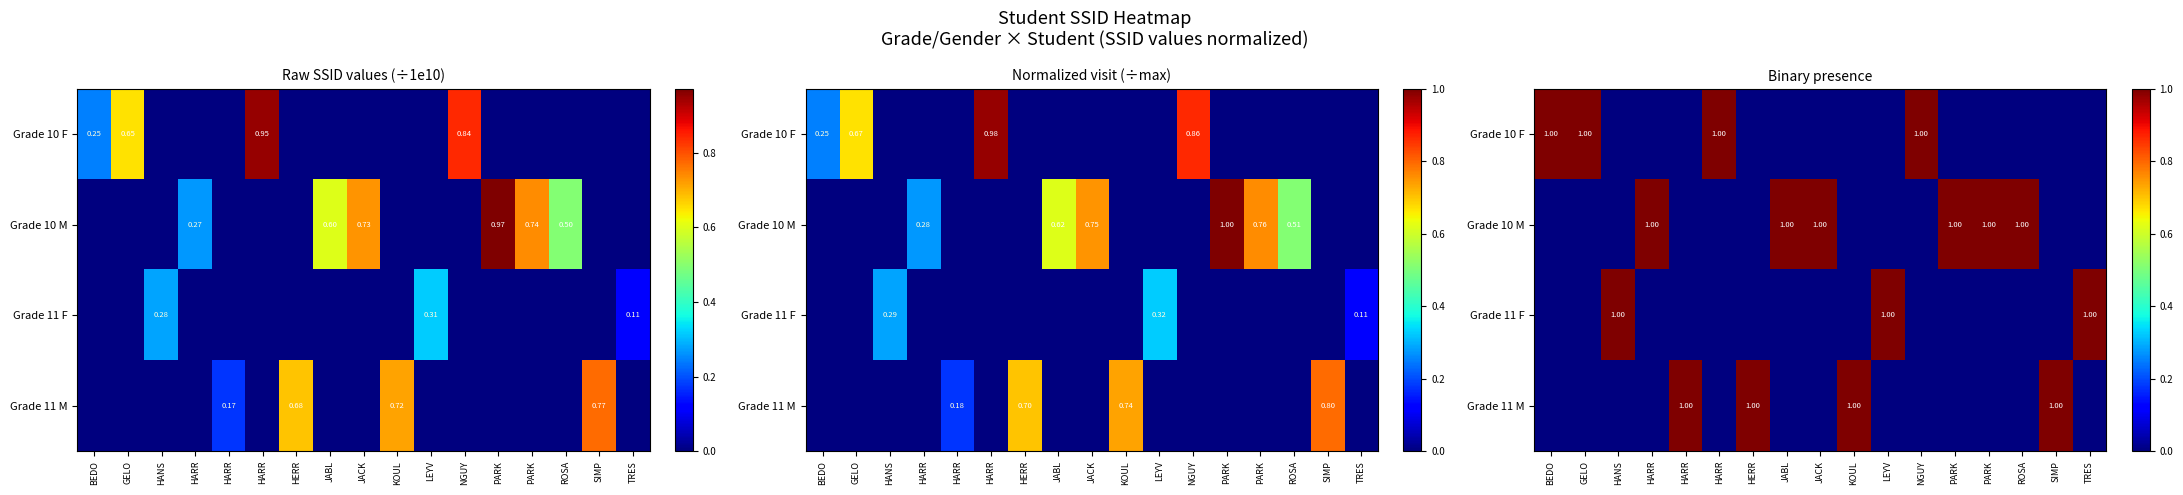

At how many categories does at least one series exceed 0?

17